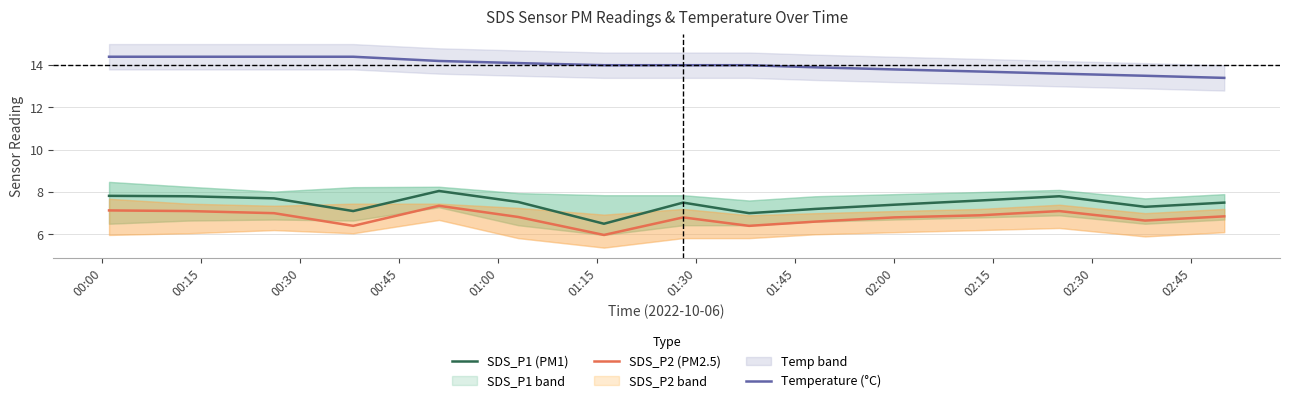

True or false: Temperature (°C) and SDS_P1 (PM1) cross at least once.

False